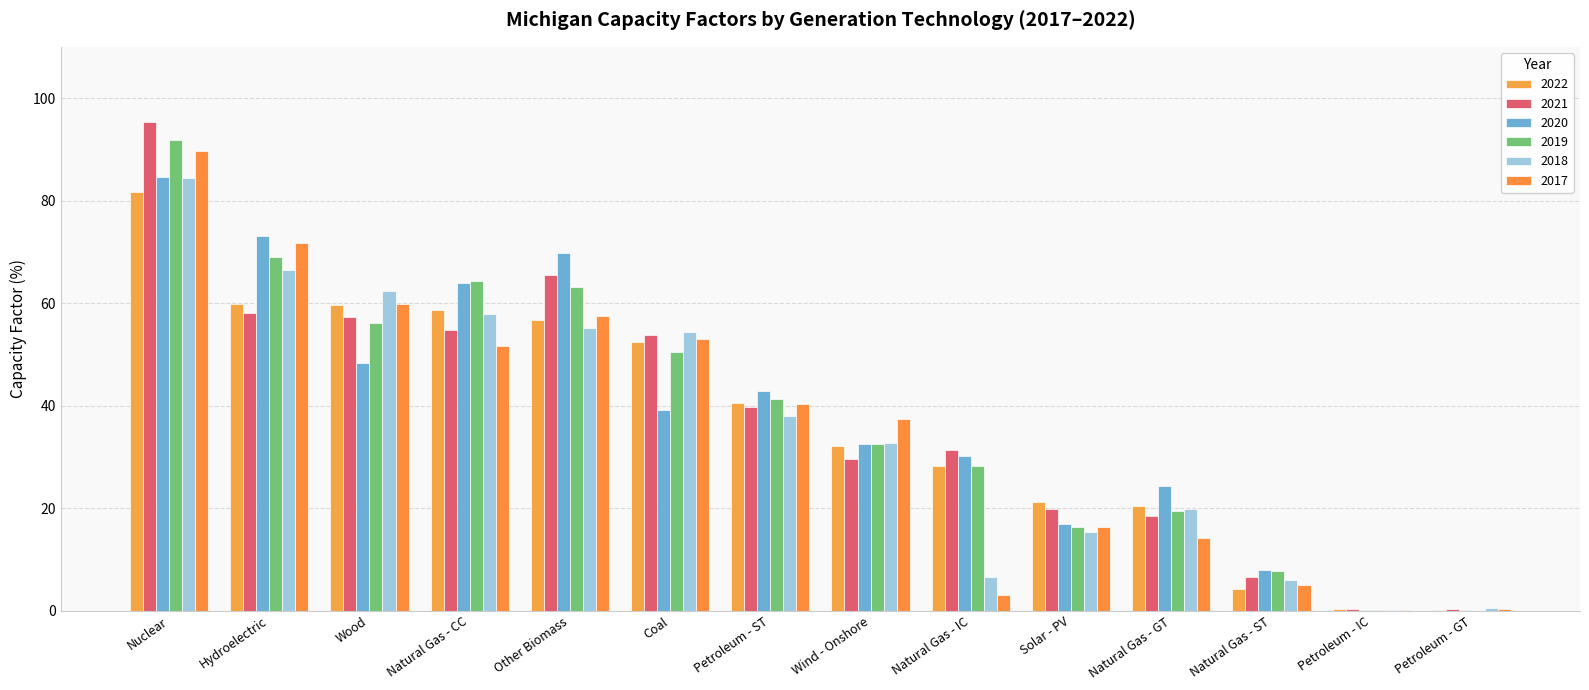

Are the bars grouped side by side (vs. stacked)?

Yes